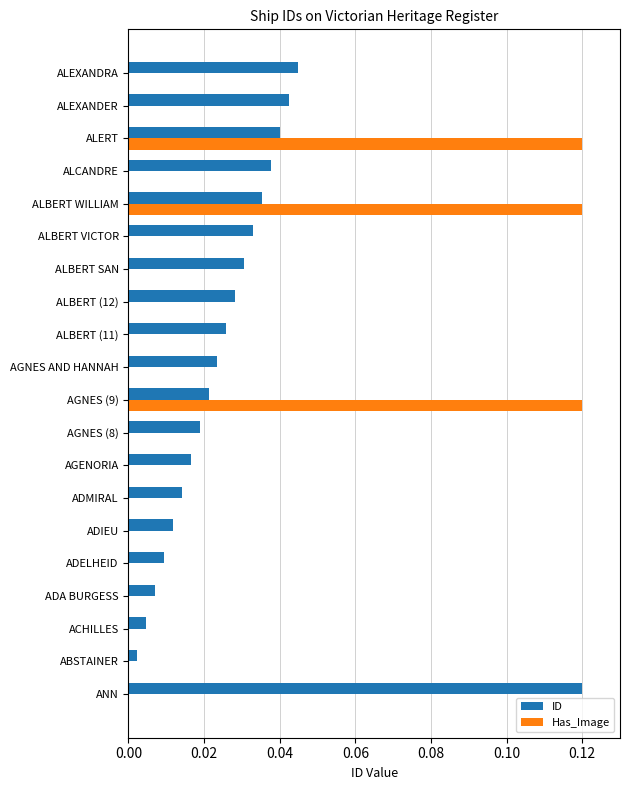

True or false: Has_Image has a value of 0.2 at ALBERT WILLIAM.

False